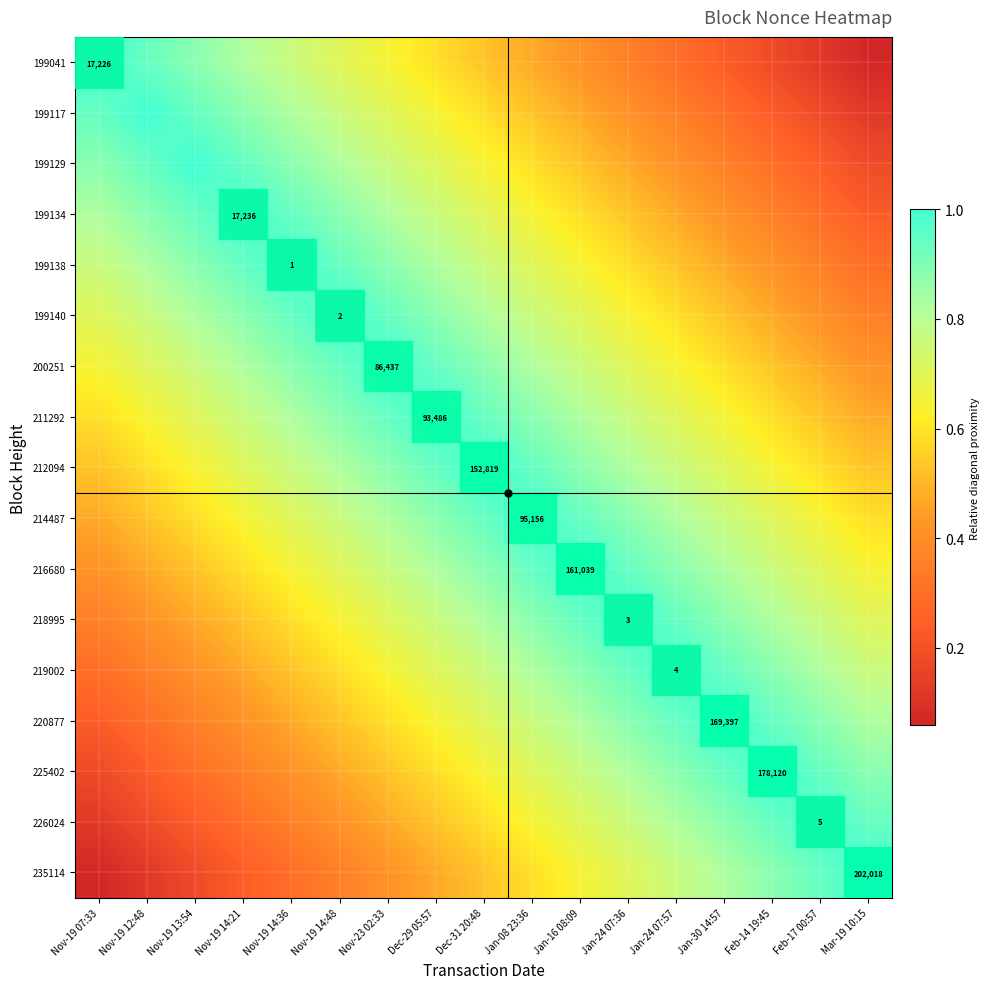

Rank the categories by 220877 value from lowest to highest.

Nov-19 07:33, Nov-19 12:48, Nov-19 13:54, Nov-19 14:21, Nov-19 14:36, Nov-19 14:48, Nov-23 02:33, Dec-29 05:57, Dec-31 20:48, Jan-08 23:36, Jan-16 08:09, Mar-19 10:15, Jan-24 07:36, Feb-17 00:57, Jan-24 07:57, Feb-14 19:45, Jan-30 14:57